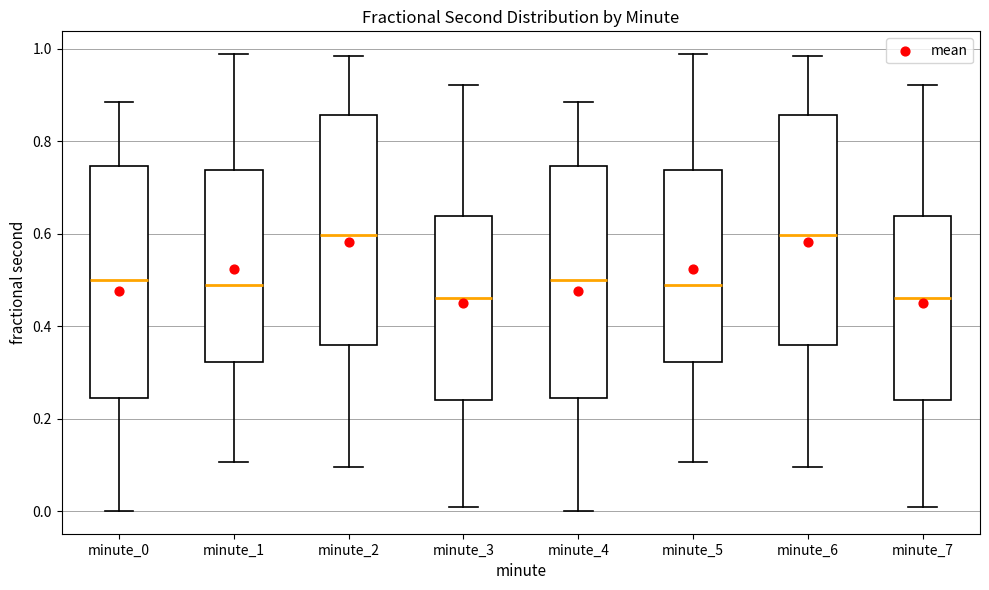

Reading left to right, transcribe this box plot: for each box, give where its median line is, the range the box spans, and where its two whiskers end, as read against the y-axis. The values are not printed on the chart, so give them approximately, as read against the axis.

minute_0: median 0.50, box 0.24 to 0.74, whiskers 0.00 to 0.88
minute_1: median 0.48, box 0.32 to 0.74, whiskers 0.10 to 0.98
minute_2: median 0.60, box 0.36 to 0.86, whiskers 0.10 to 0.98
minute_3: median 0.46, box 0.24 to 0.64, whiskers 0.00 to 0.92
minute_4: median 0.50, box 0.24 to 0.74, whiskers 0.00 to 0.88
minute_5: median 0.48, box 0.32 to 0.74, whiskers 0.10 to 0.98
minute_6: median 0.60, box 0.36 to 0.86, whiskers 0.10 to 0.98
minute_7: median 0.46, box 0.24 to 0.64, whiskers 0.00 to 0.92